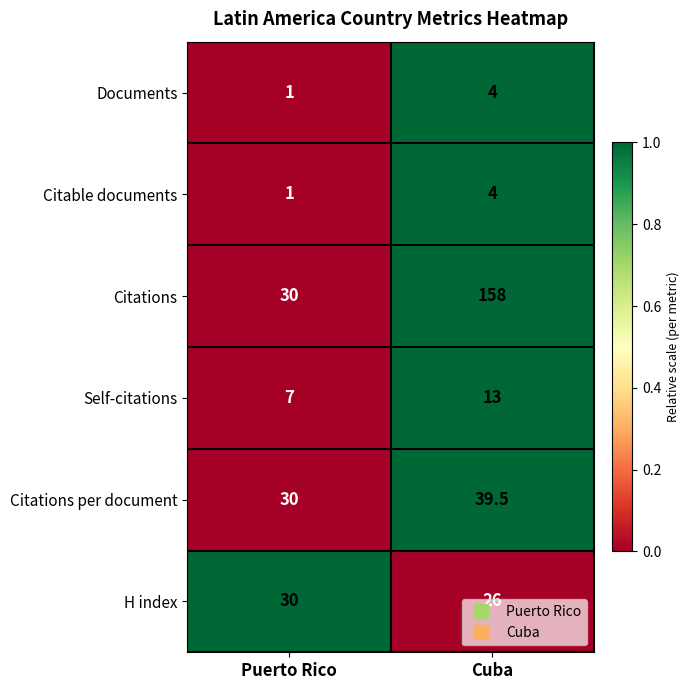

What is the approximate value of H index at Cuba?

26.0